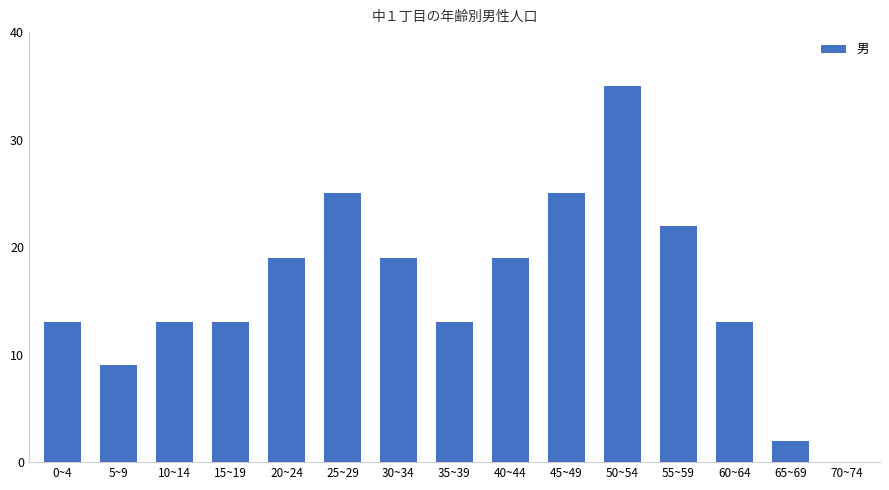

True or false: the data shows 19 at 0~4.

False